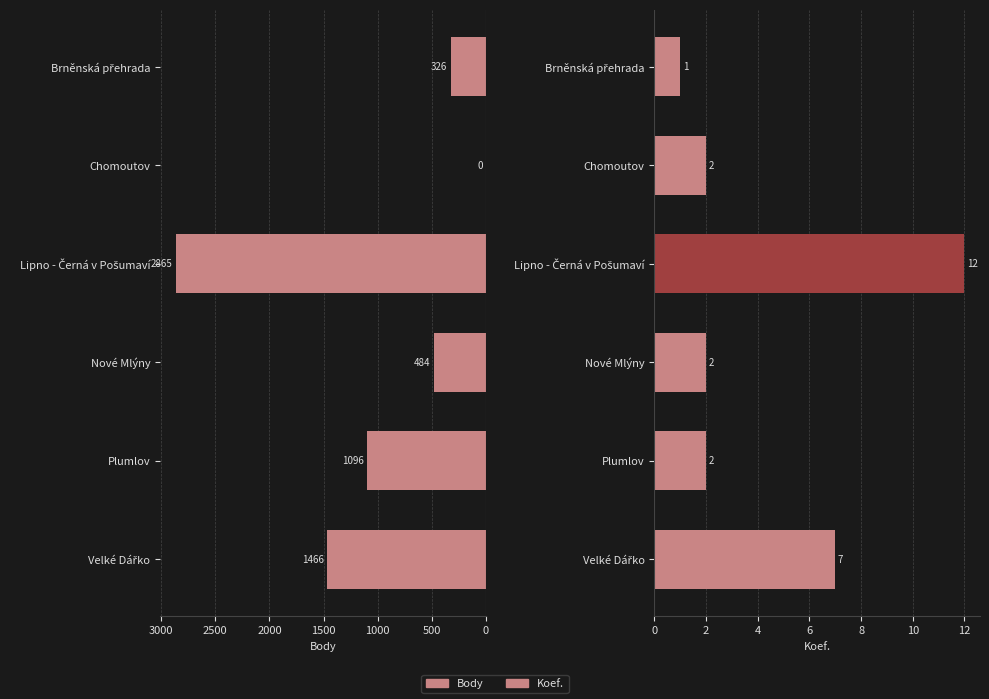

What is the value of the Koef. bar at the 4th from the left?

2